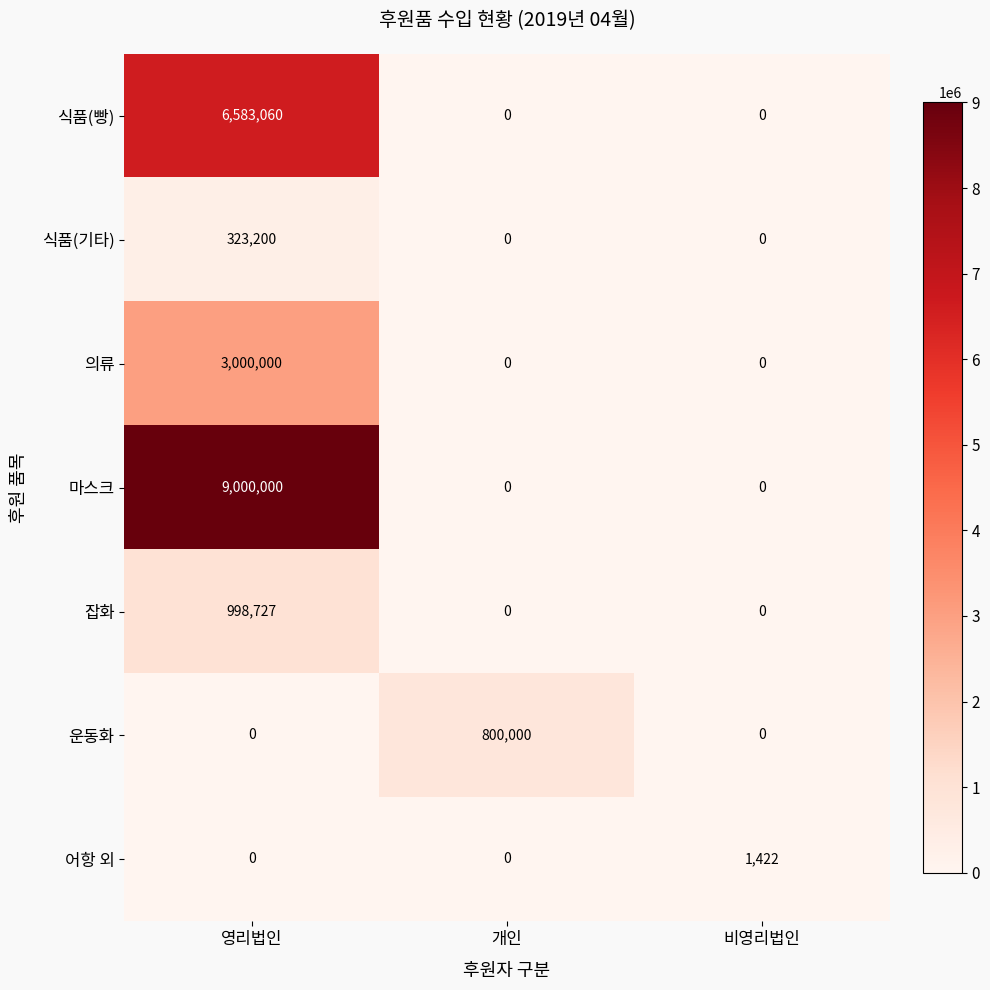

Is it true that 의류 equals 0 at 개인?

True